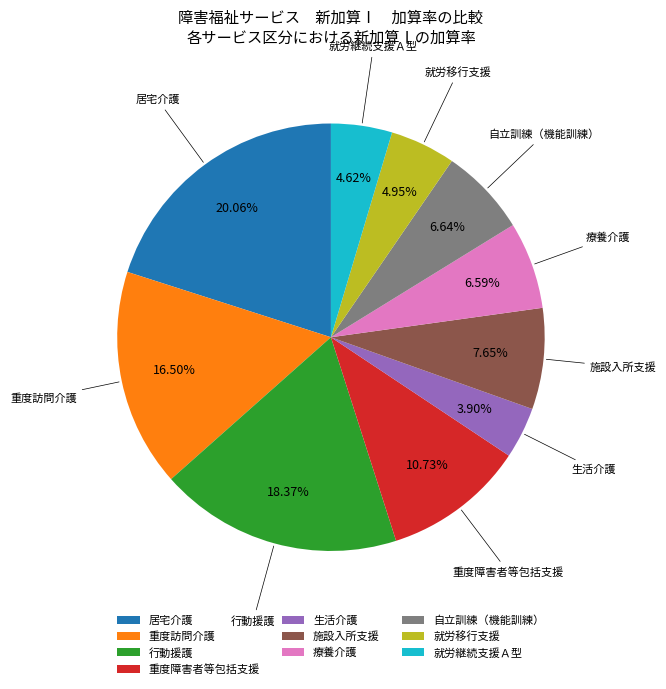

Which category has the smallest portion of the pie?

生活介護